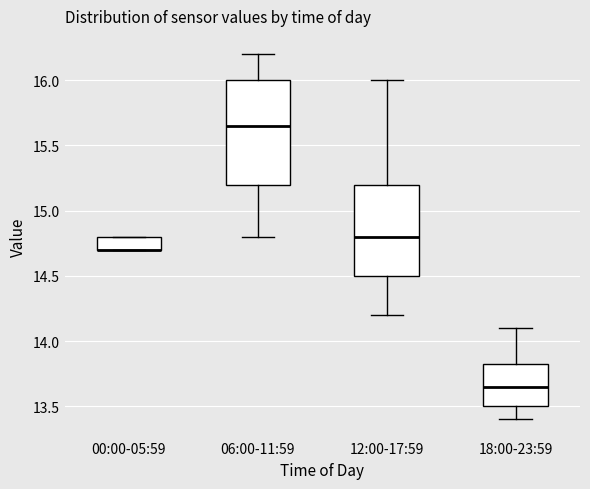

Where is the upper edge of the box for 00:00-05:59 on the y-axis? The values are not printed on the chart, so give them approximately, as read against the axis.

14.80